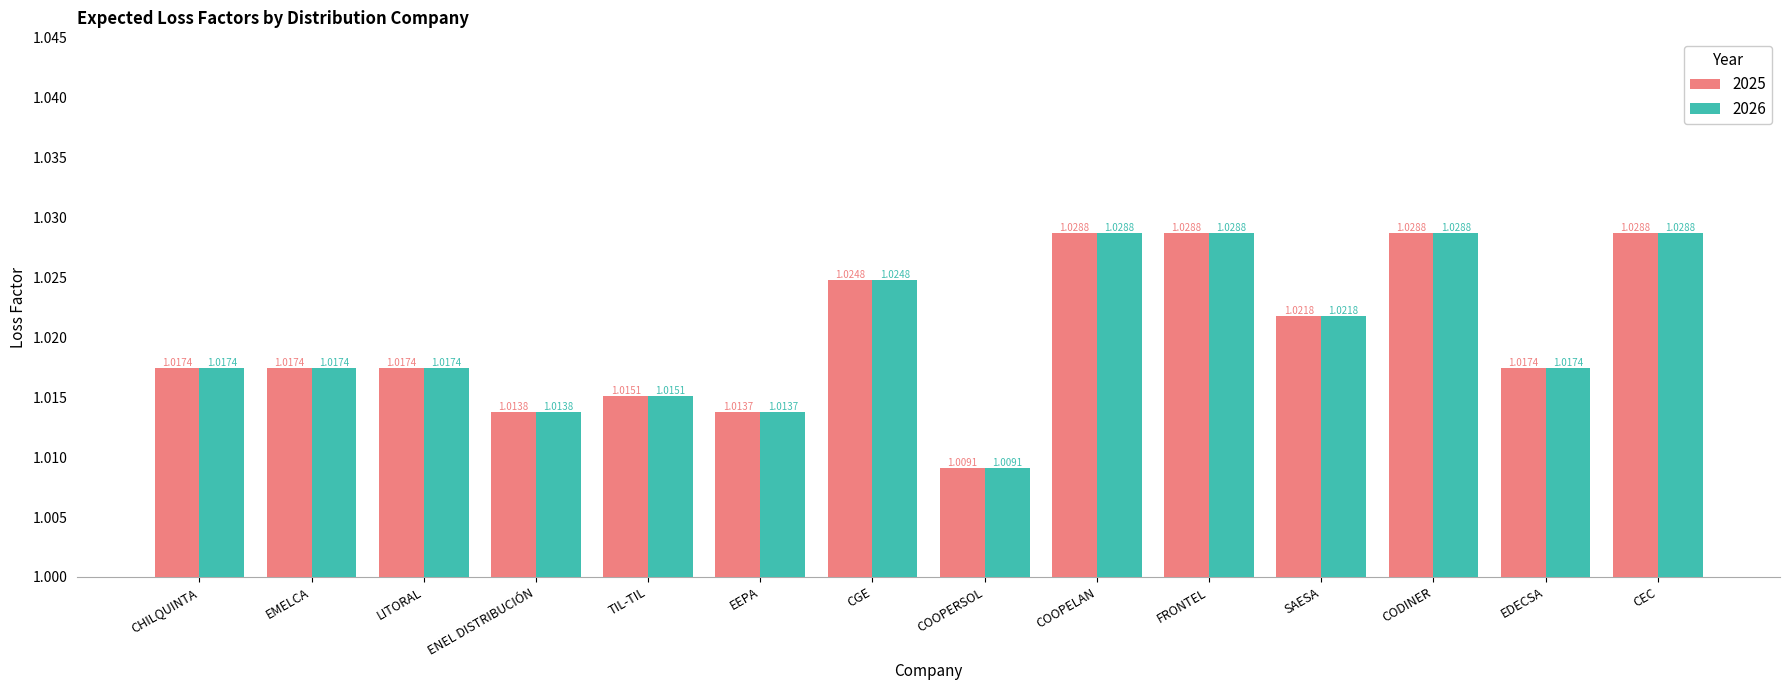

How many data points does each series have?

14